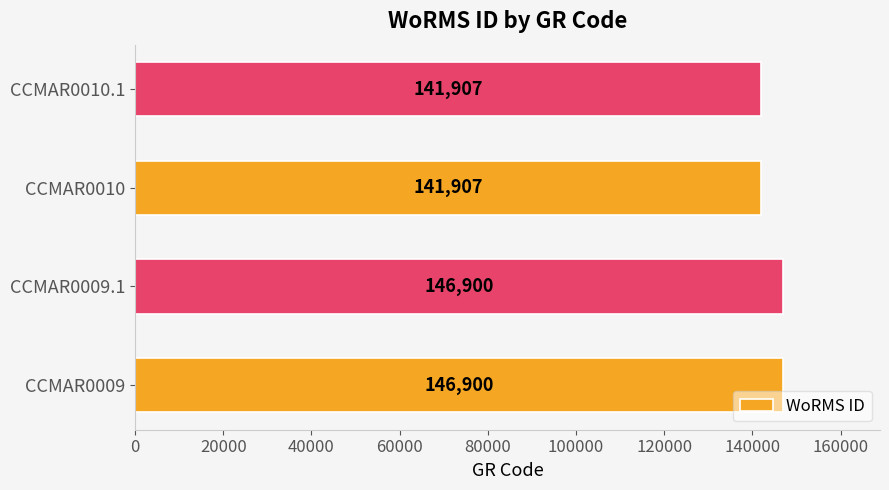

Read the value at CCMAR0009.

146900